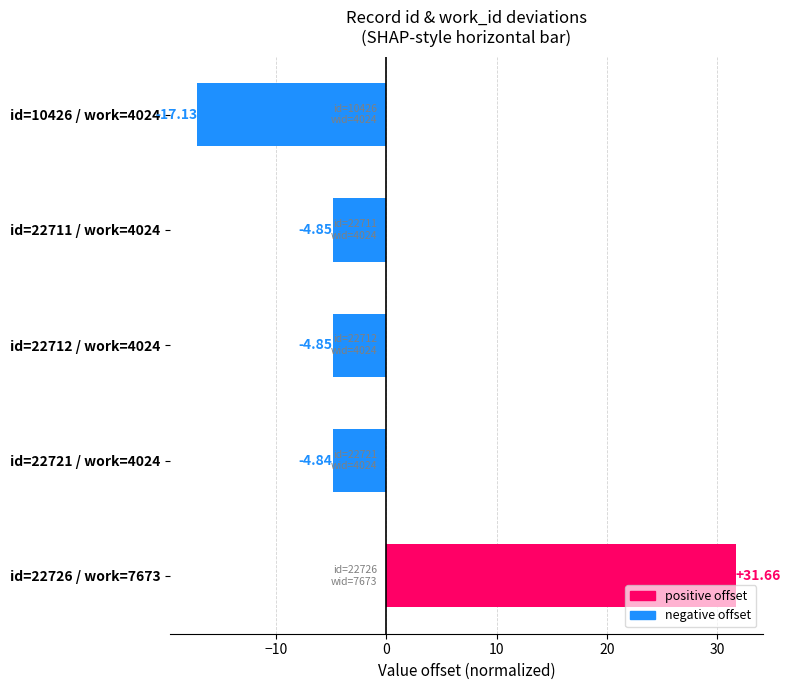

What is the greatest value displayed?

31.7